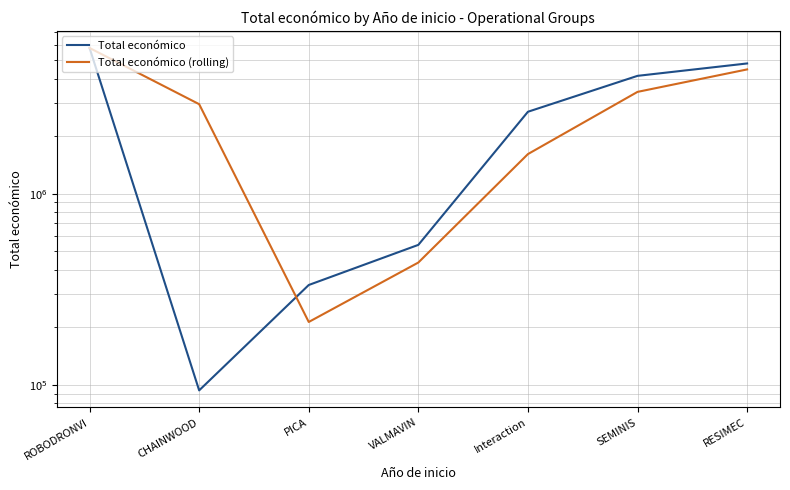

What is the average value of the Total económico (rolling) series?

2697264.1